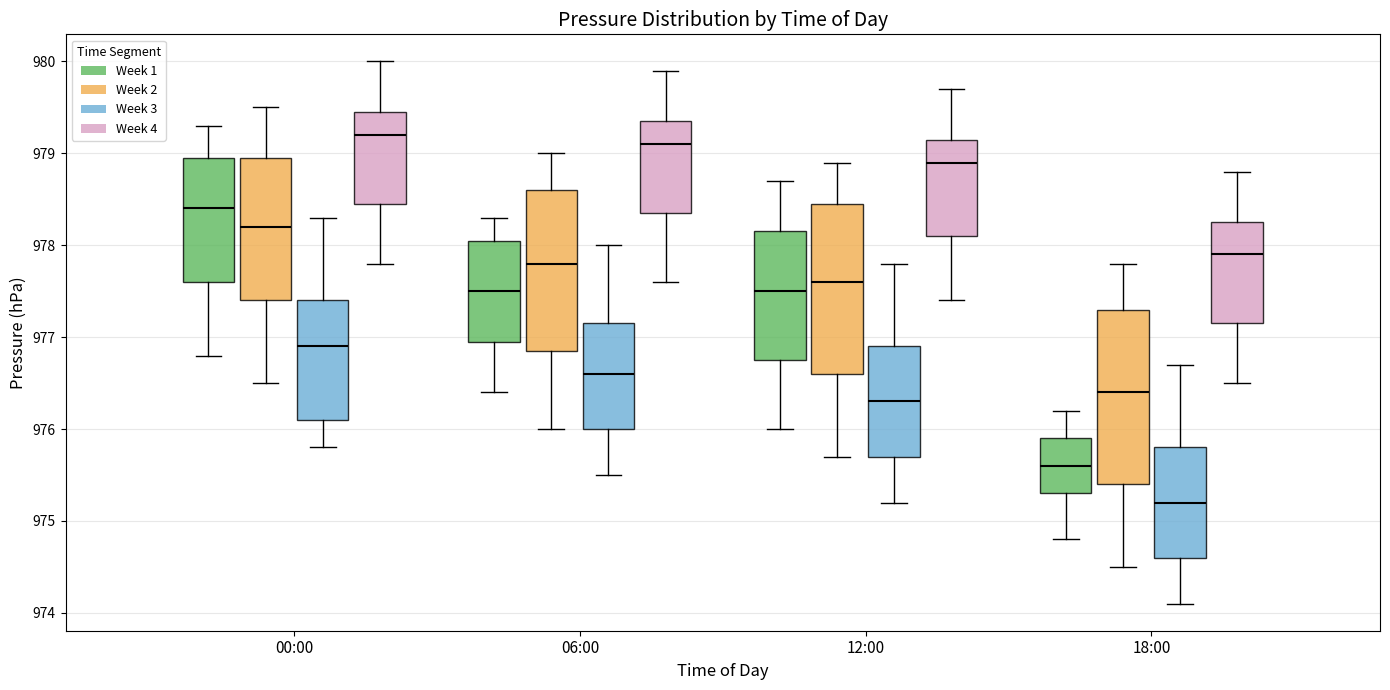

Where is the lower edge of the box for 06:00 (Week 1) on the y-axis? The values are not printed on the chart, so give them approximately, as read against the axis.

977.0